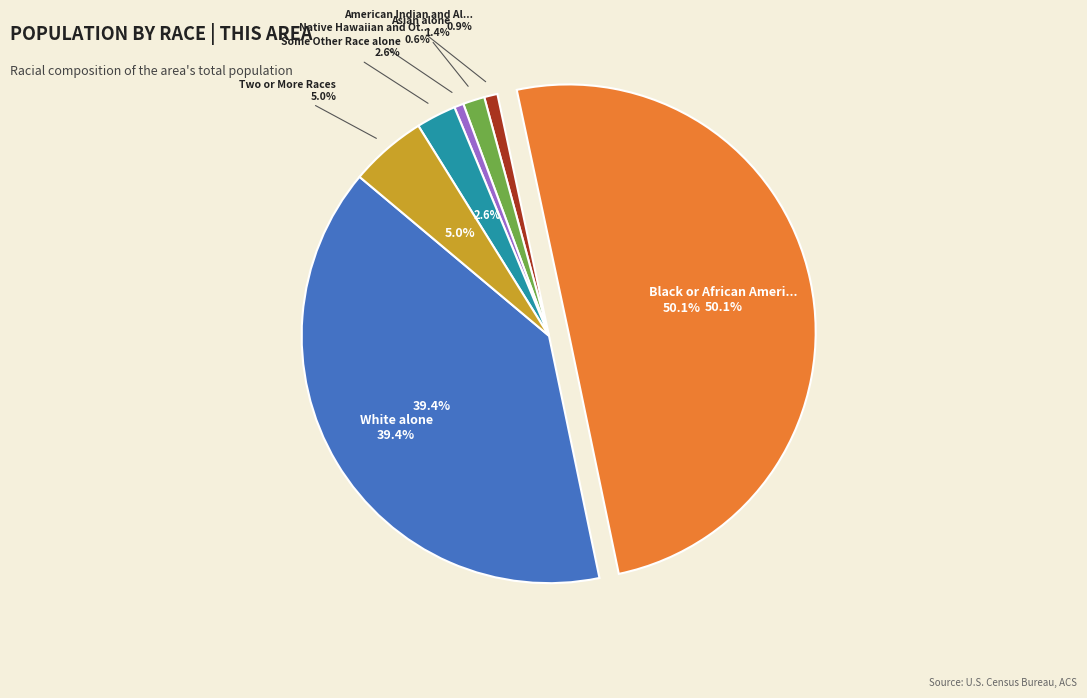

The American Indian and Alaska Native slice represents 7% of the pie. True or false?

False